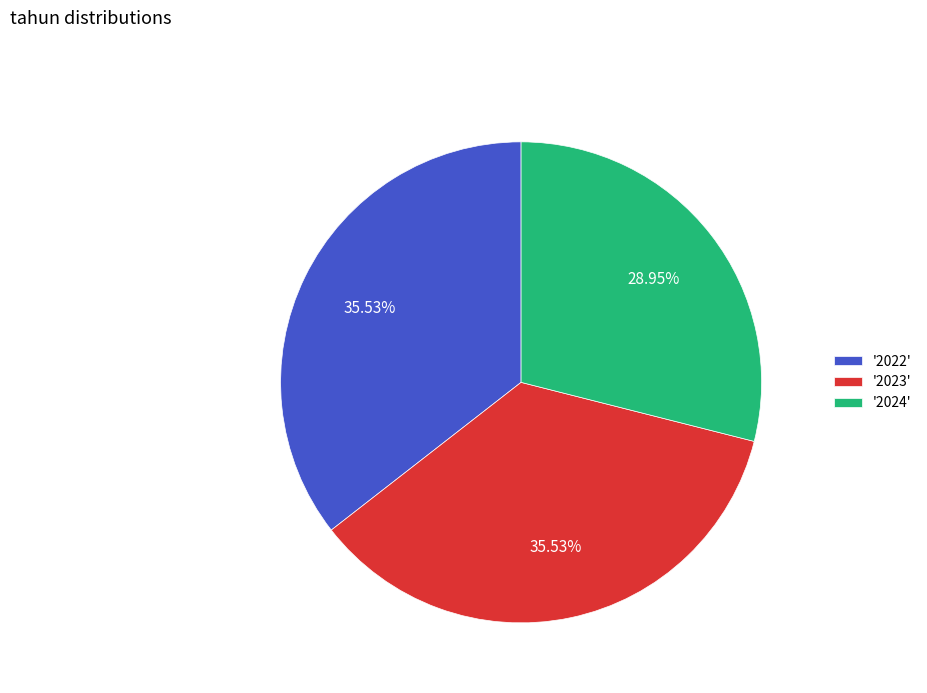

What is the ratio of the value at '2023' to the value at '2024'?

1.2